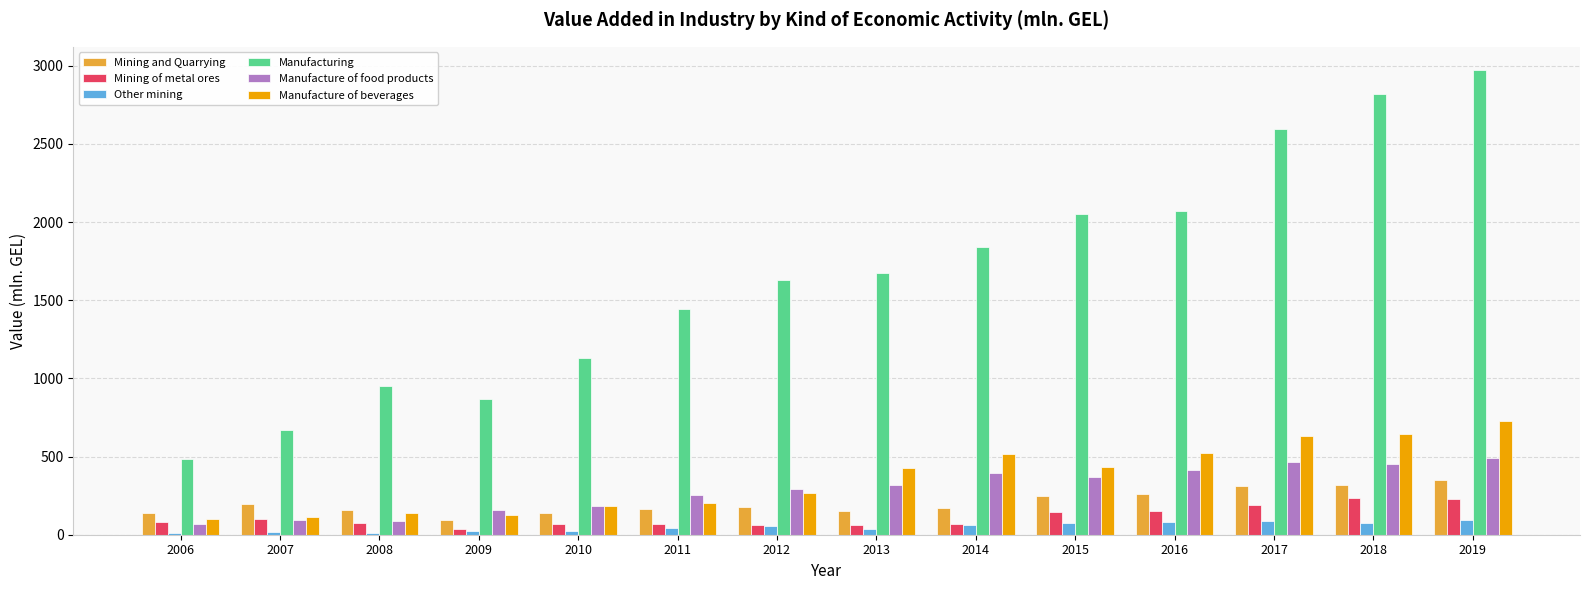

What is the spread (max minus min) of values at 2015?

1975.0